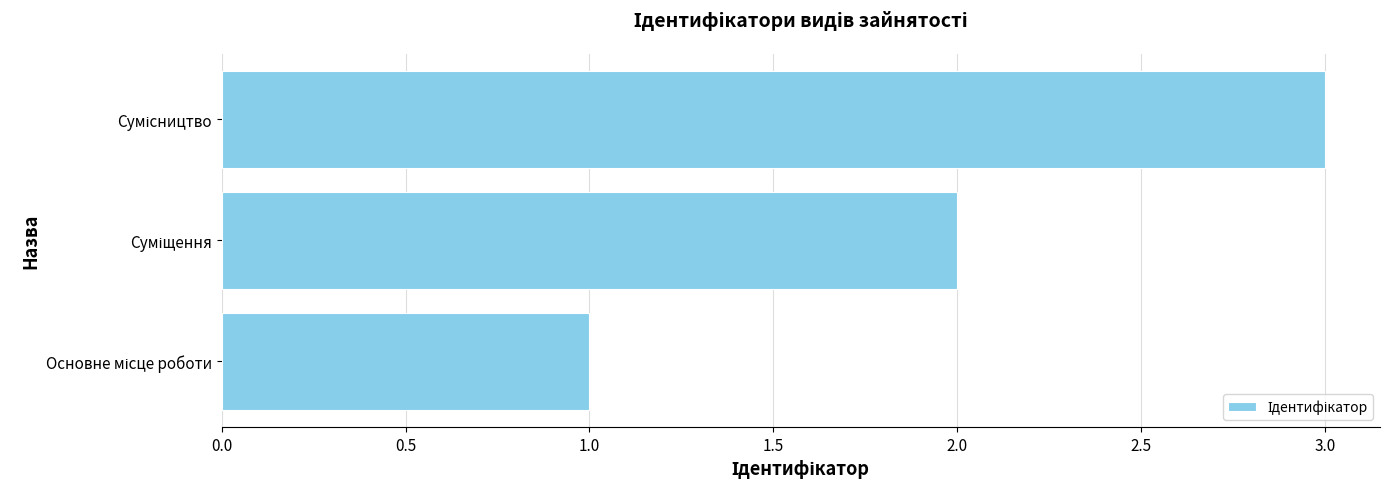

What is the greatest value displayed?

3